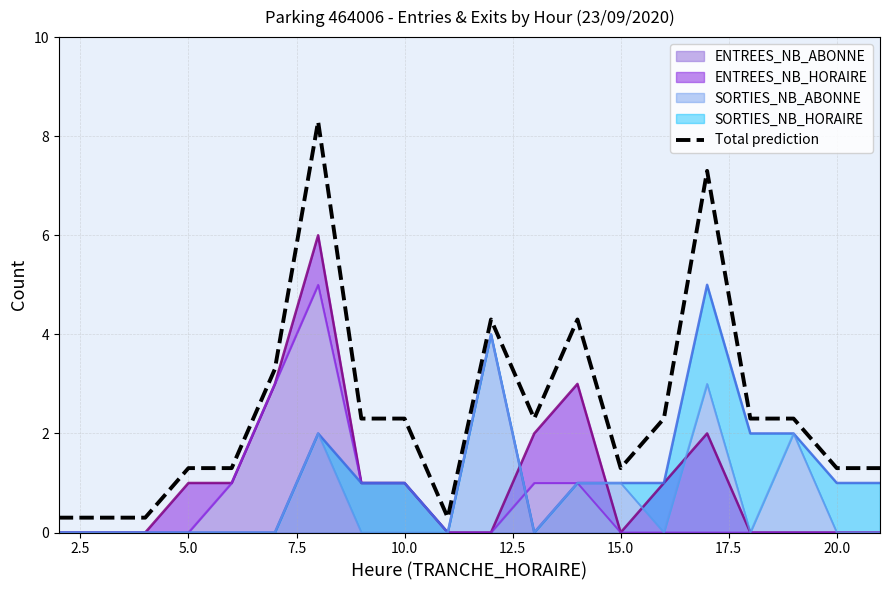

Is it true that the value at 17 is 3.5?

False